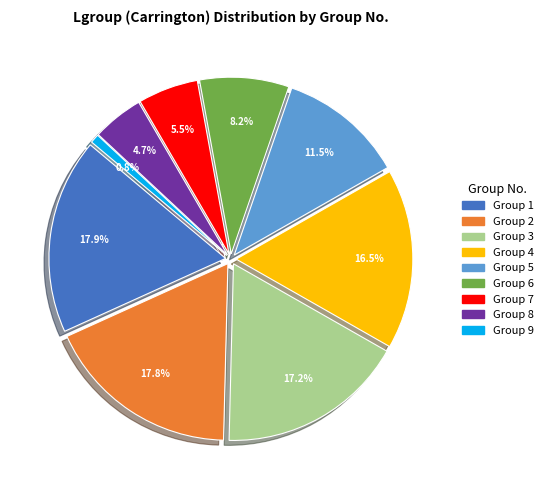

Is there a majority slice in this chart?

No